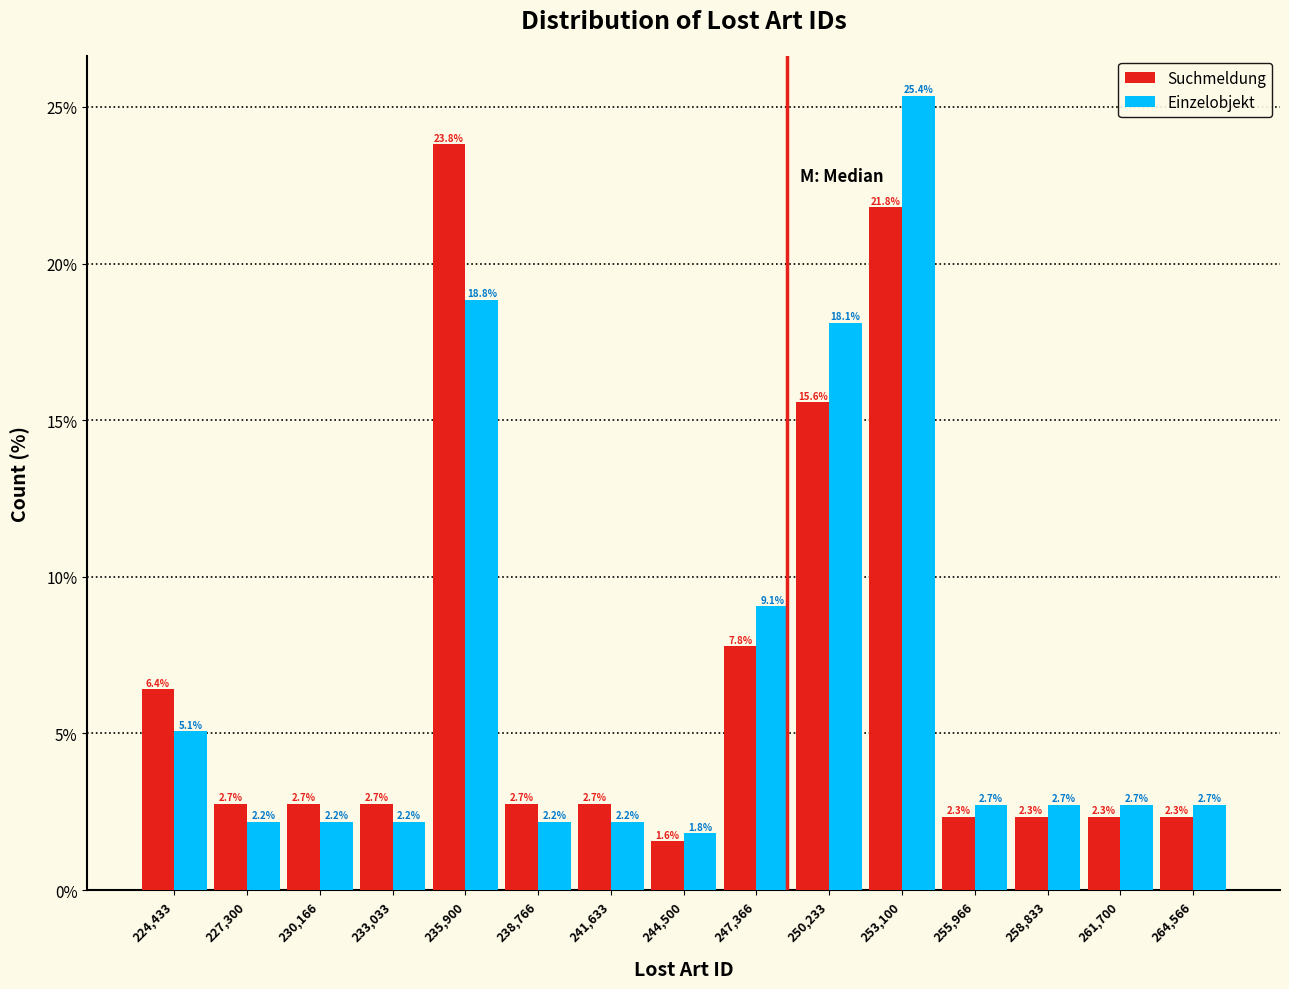

What is the height of the Einzelobjekt bar covering 240000 to 243000 on the x-axis? The bar edges are not printed on the chart, so give them approximately, as read against the axis.

2.2